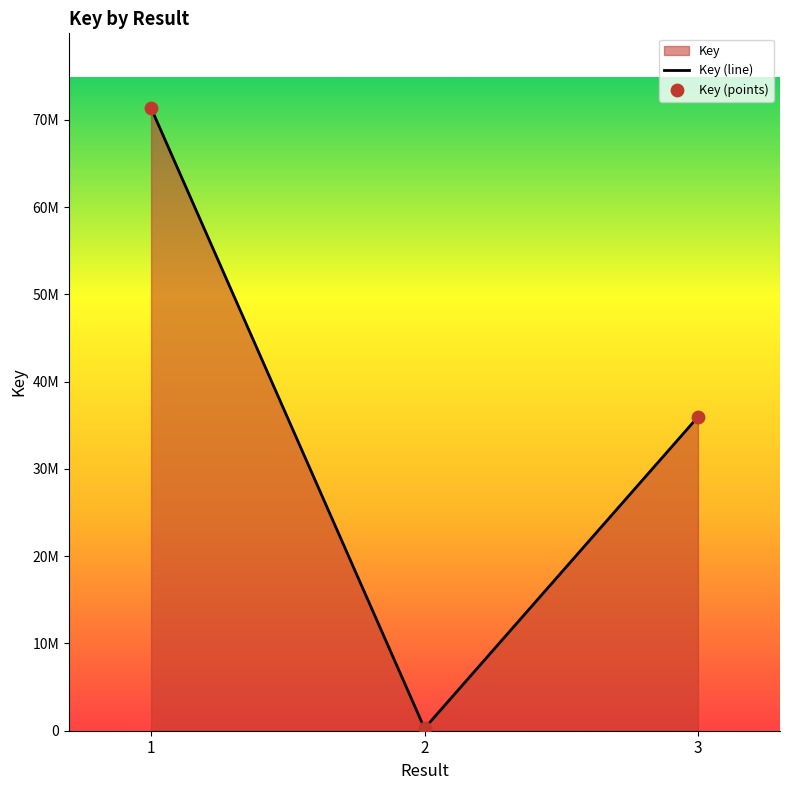

Which series contains the lowest Y value?

Key (line)